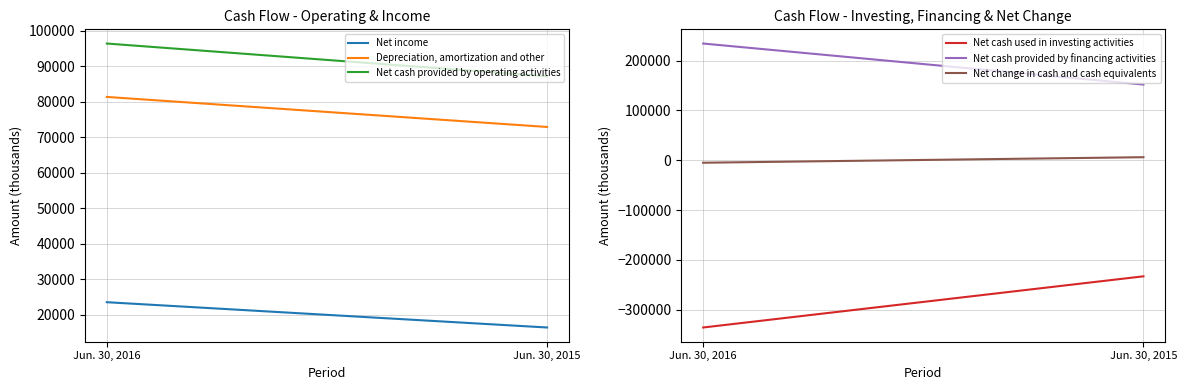

What is the lowest value of the Net cash provided by financing activities series?

151924